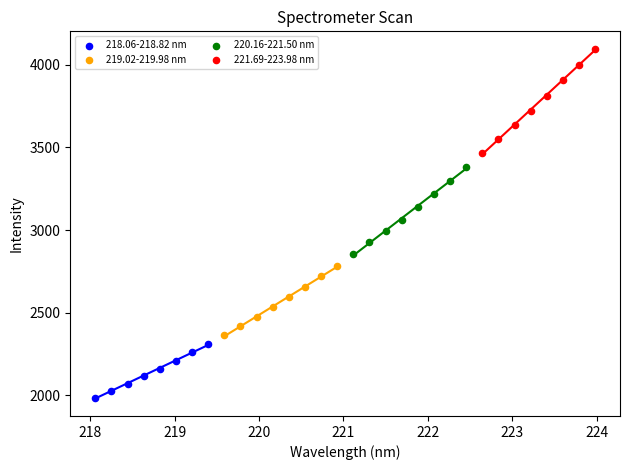

Which series reaches the maximum Y coordinate?

221.69-223.98 nm